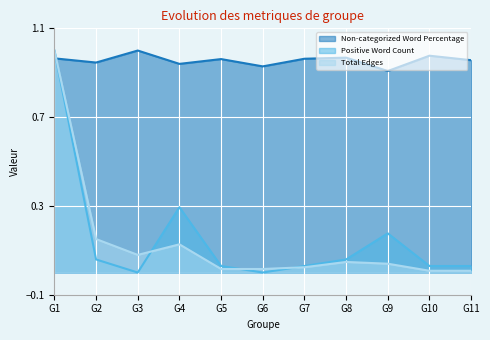

What are all the series names shown in the legend?

Non-categorized Word Percentage, Positive Word Count, Total Edges